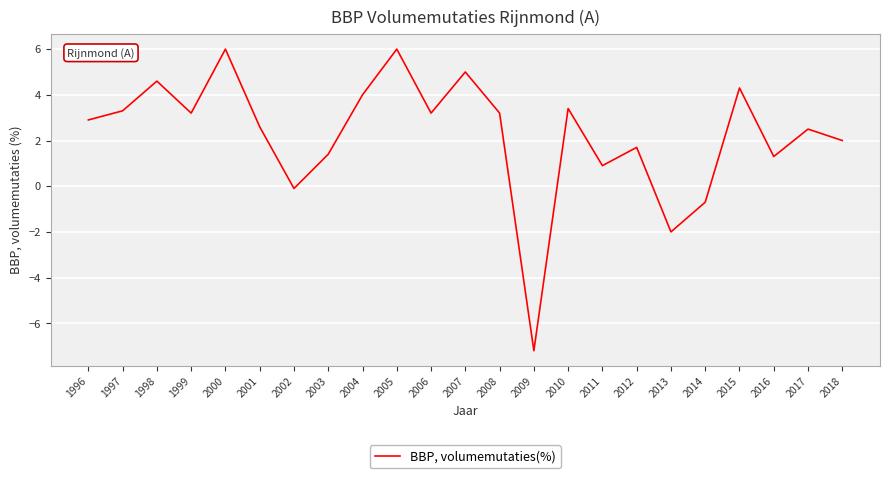

What value does the data have at 2012?

1.7